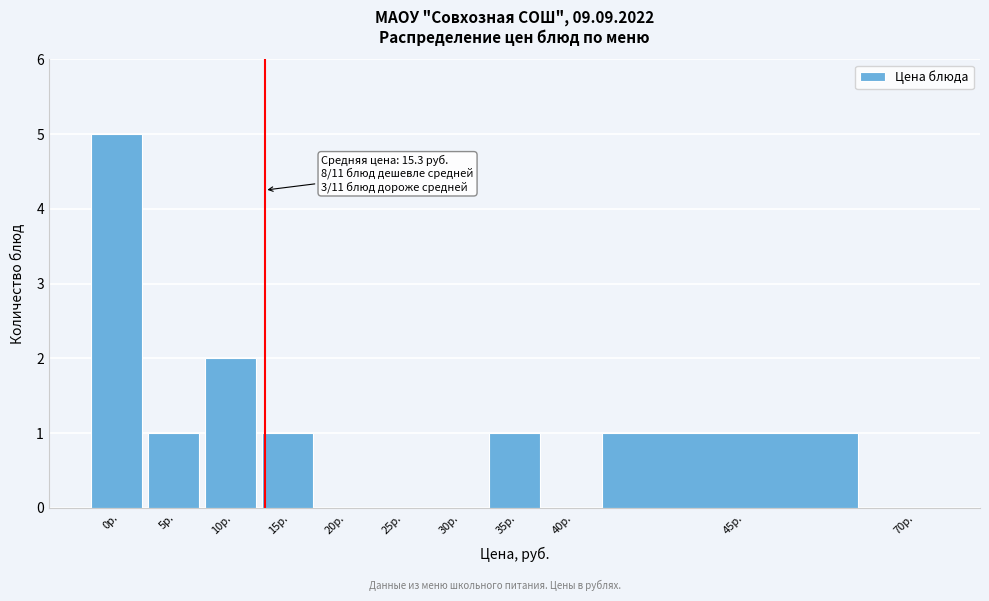

Reading left to right, what are all the values shown in this chart?

0р.=5	5р.=1	10р.=2	15р.=1	20р.=0	25р.=0	30р.=0	35р.=1	40р.=0	45р.=1	70р.=0